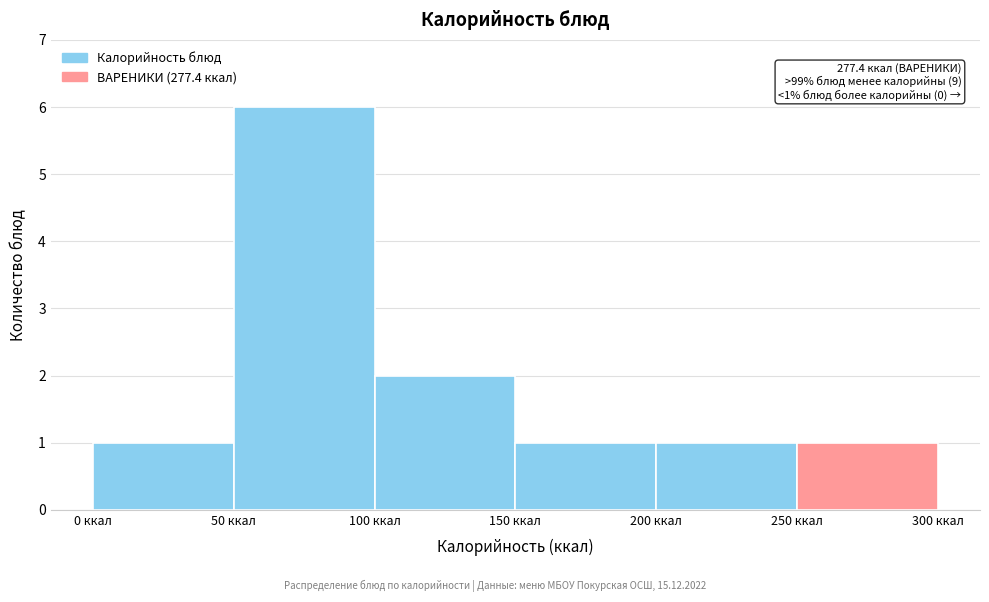

Which range on the x-axis has the tallest bar?

50 to 100